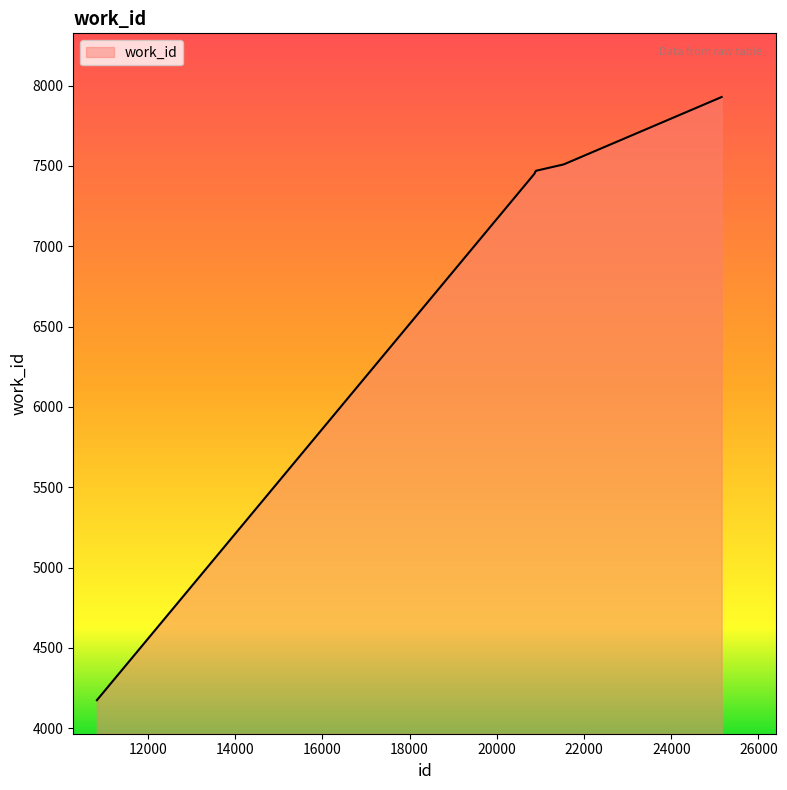

Does the chart have visible grid lines?

No